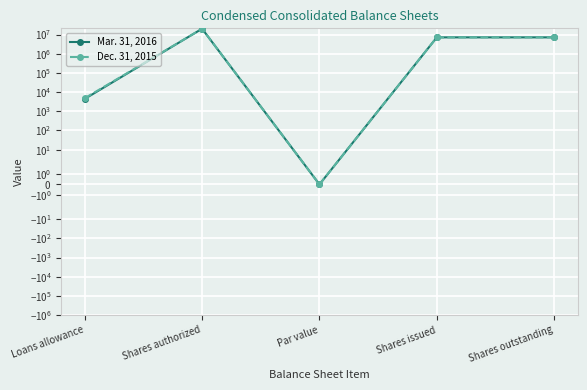

Reading left to right, list all the values displayed in this chart.

Mar. 31, 2016: Loans allowance=4421	Shares authorized=20000000	Par value=0	Shares issued=7103751	Shares outstanding=7103751
Dec. 31, 2015: Loans allowance=4794	Shares authorized=20000000	Par value=0	Shares issued=7103751	Shares outstanding=7103751